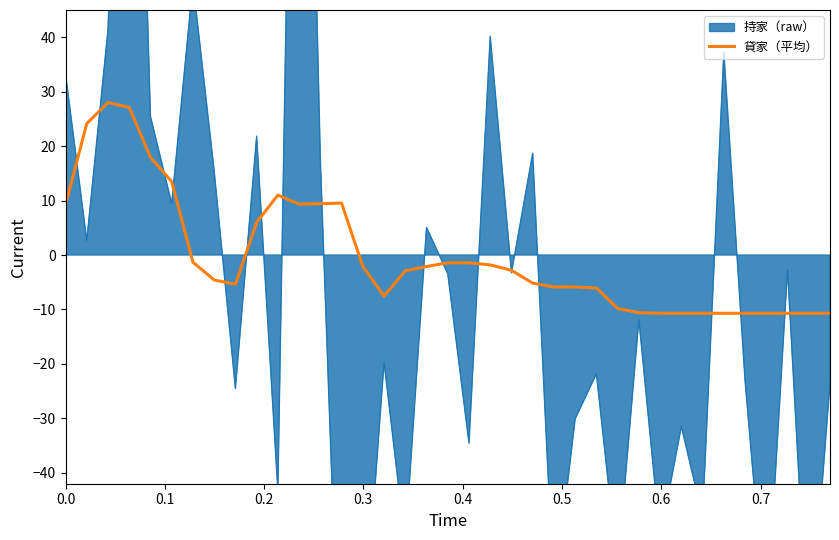

Reading left to right, what are all the values shown in this chart?

9.2	24.1	28.0	27.1	17.9	13.5	-1.3	-4.6	-5.4	6.0	11.0	9.3	9.4	9.5	-2.1	-7.5	-2.9	-2.1	-1.4	-1.4	-1.8	-2.8	-5.2	-5.9	-5.9	-6.1	-9.8	-10.6	-10.7	-10.7	-10.7	-10.7	-10.7	-10.7	-10.7	-10.7	-10.7